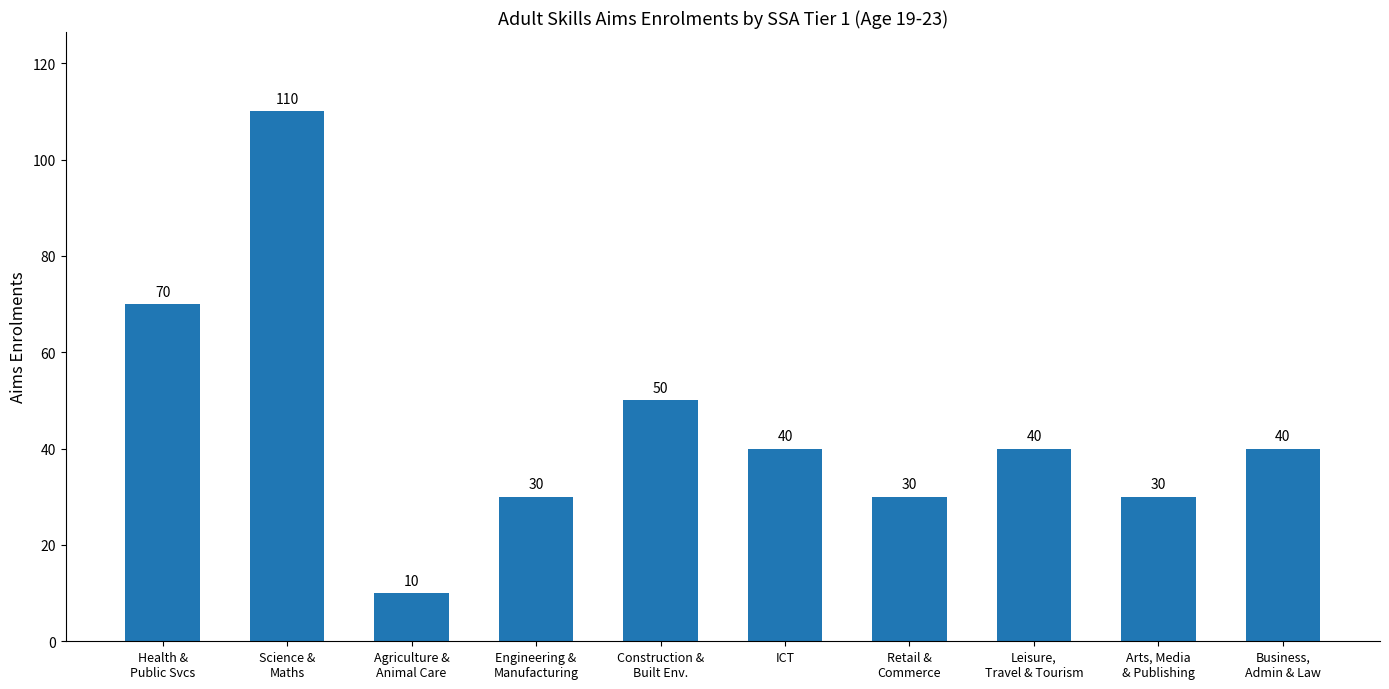

Which has a higher value, ICT or Arts, Media
& Publishing?

ICT